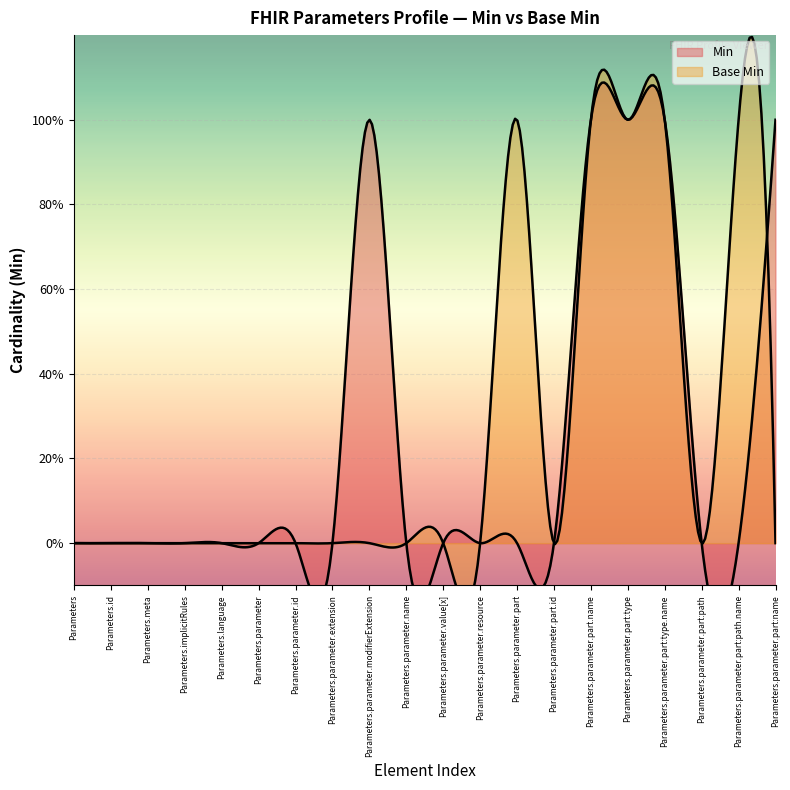

At how many categories does at least one series exceed 0?

7